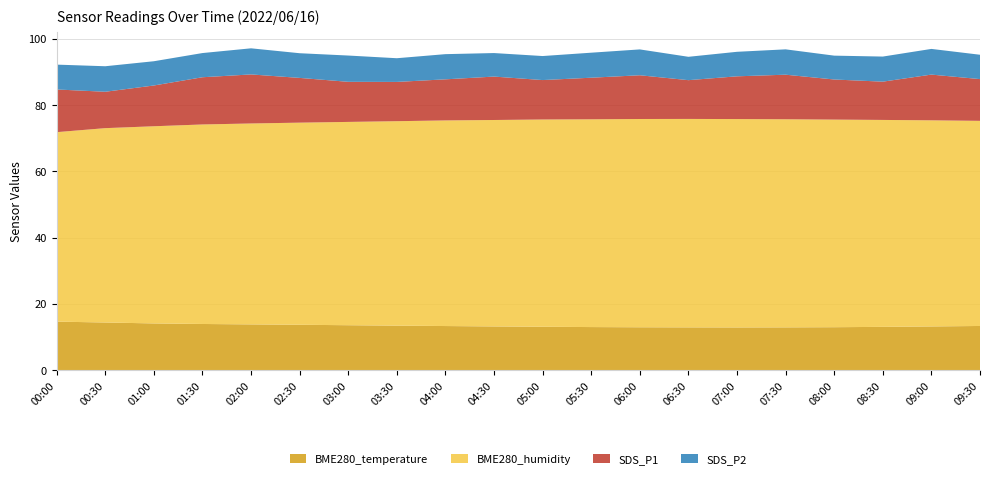

Reading right to left, what are all the values shown in this chart?

BME280_temperature: 09:30=13.3	09:00=13.2	08:30=13.1	08:00=12.9	07:30=12.9	07:00=12.9	06:30=12.9	06:00=12.9	05:30=13.0	05:00=13.1	04:30=13.2	04:00=13.3	03:30=13.4	03:00=13.6	02:30=13.7	02:00=13.8	01:30=13.9	01:00=14.1	00:30=14.4	00:00=14.6
BME280_humidity: 09:30=61.9	09:00=62.2	08:30=62.5	08:00=62.6	07:30=62.8	07:00=62.9	06:30=62.9	06:00=62.9	05:30=62.7	05:00=62.5	04:30=62.3	04:00=62.0	03:30=61.7	03:00=61.4	02:30=61.0	02:00=60.6	01:30=60.2	01:00=59.5	00:30=58.6	00:00=57.2
SDS_P1: 09:30=12.6	09:00=13.8	08:30=11.6	08:00=12.1	07:30=13.4	07:00=12.9	06:30=11.7	06:00=13.2	05:30=12.6	05:00=11.9	04:30=13.1	04:00=12.4	03:30=11.8	03:00=12.1	02:30=13.5	02:00=14.8	01:30=14.2	01:00=12.3	00:30=11.0	00:00=12.9
SDS_P2: 09:30=7.3	09:00=7.8	08:30=7.6	08:00=7.2	07:30=7.7	07:00=7.4	06:30=7.0	06:00=7.8	05:30=7.5	05:00=7.2	04:30=7.1	04:00=7.6	03:30=7.2	03:00=7.9	02:30=7.5	02:00=7.9	01:30=7.3	01:00=7.3	00:30=7.7	00:00=7.5